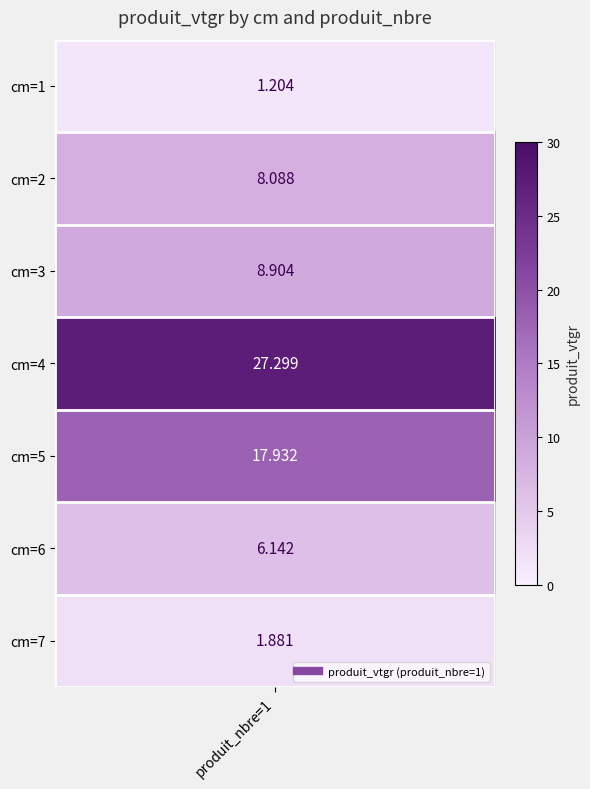

Rank the categories by value from lowest to highest.

1, 7, 6, 2, 3, 5, 4